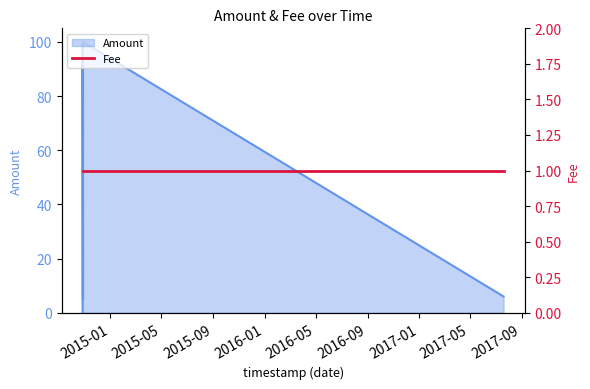

What is the value of the 3rd point from the left?

5